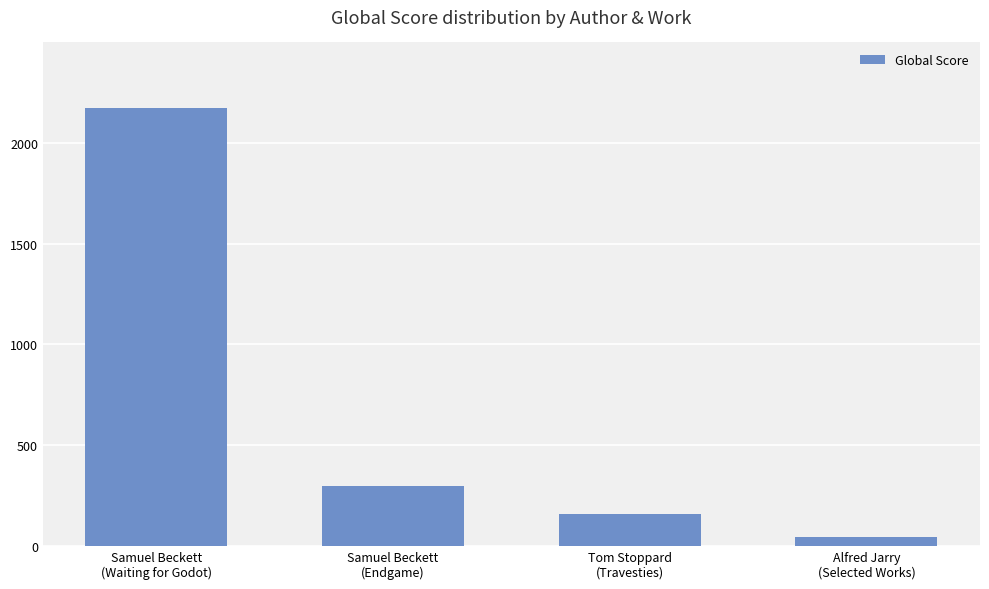

At which label does the data first exceed 296?

Samuel Beckett
(Waiting for Godot)